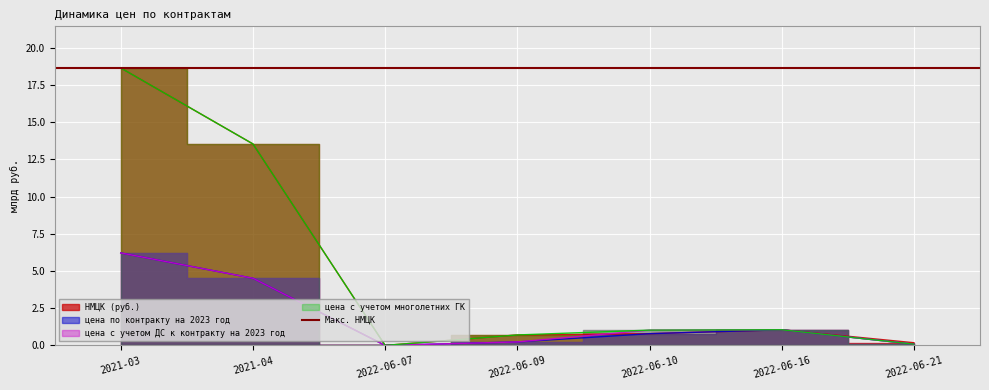

The цена по контракту на 2023 год series shows 0.0 at 2022-06-21. True or false?

False